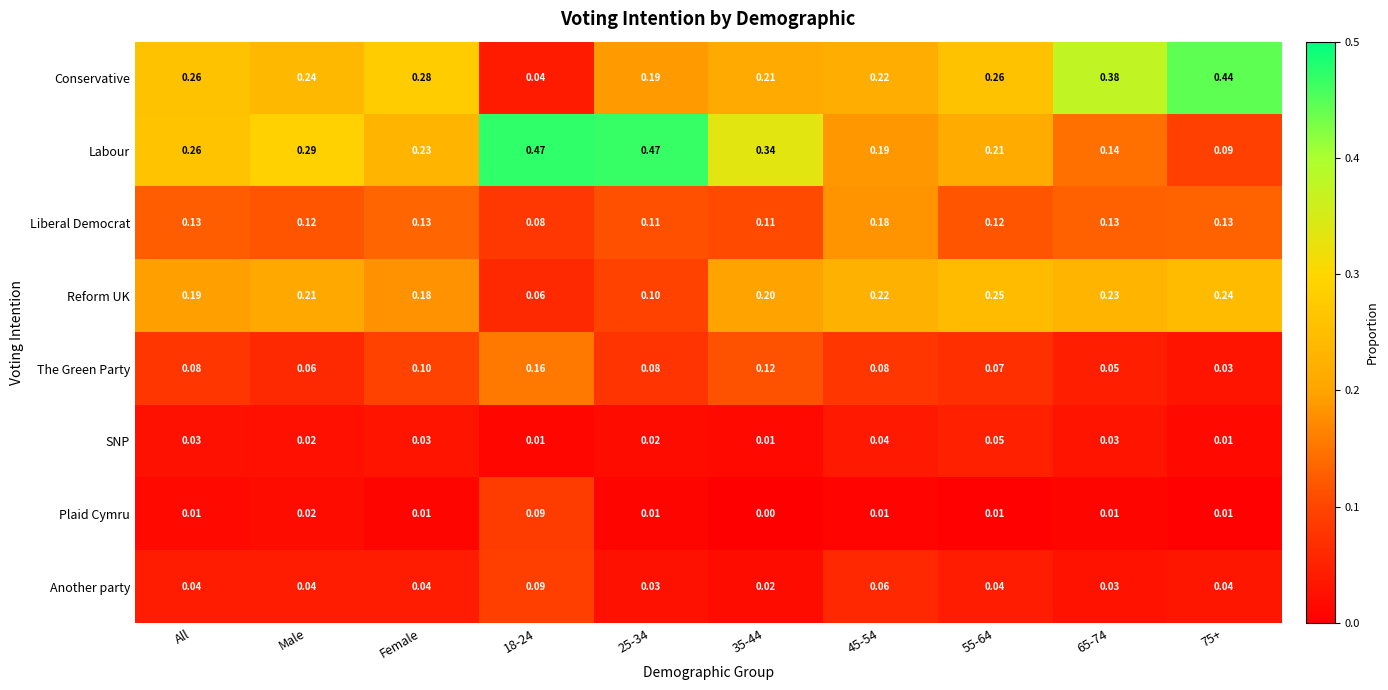

Which series has the largest range (max minus min)?

Conservative